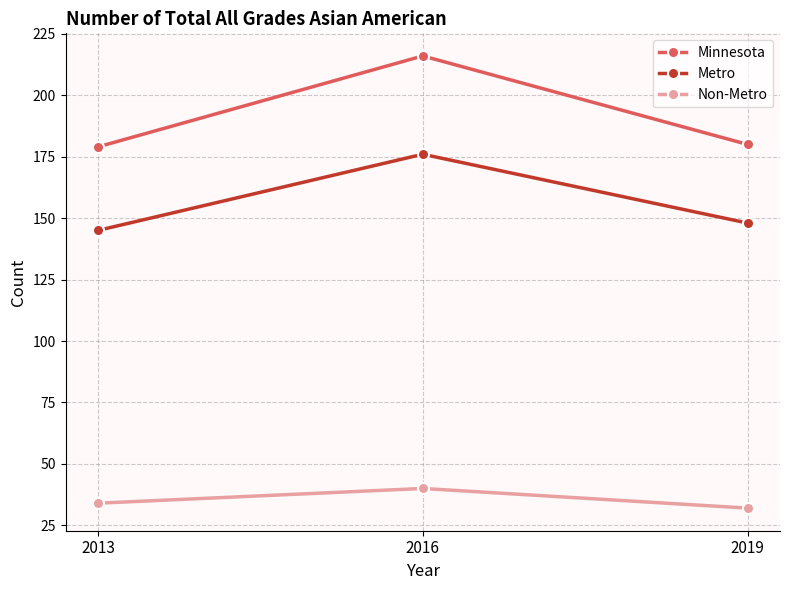

Is this an area chart (filled region under the line)?

No